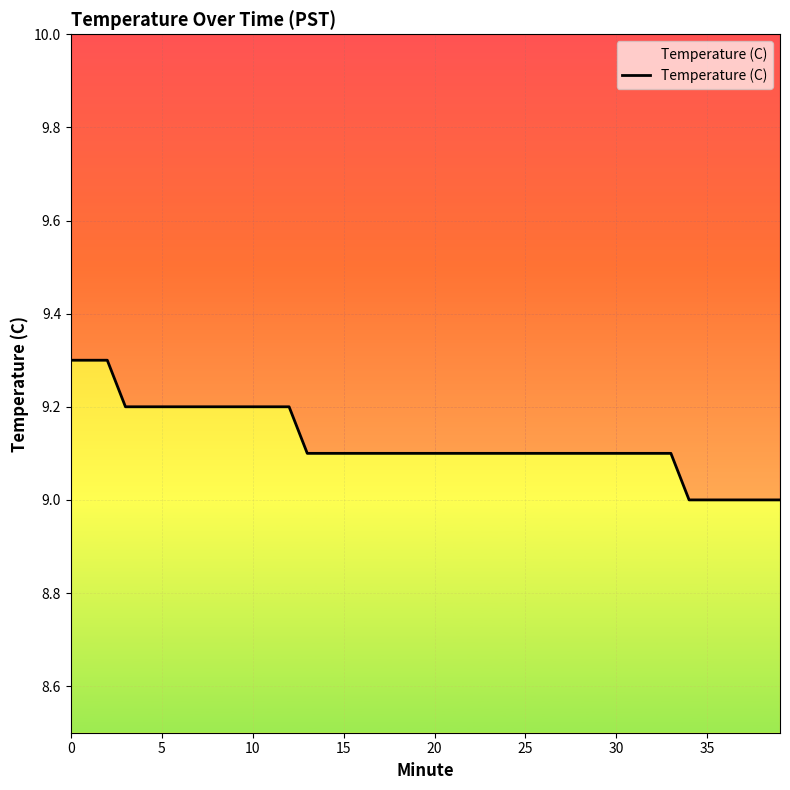

What is the average value?

9.1